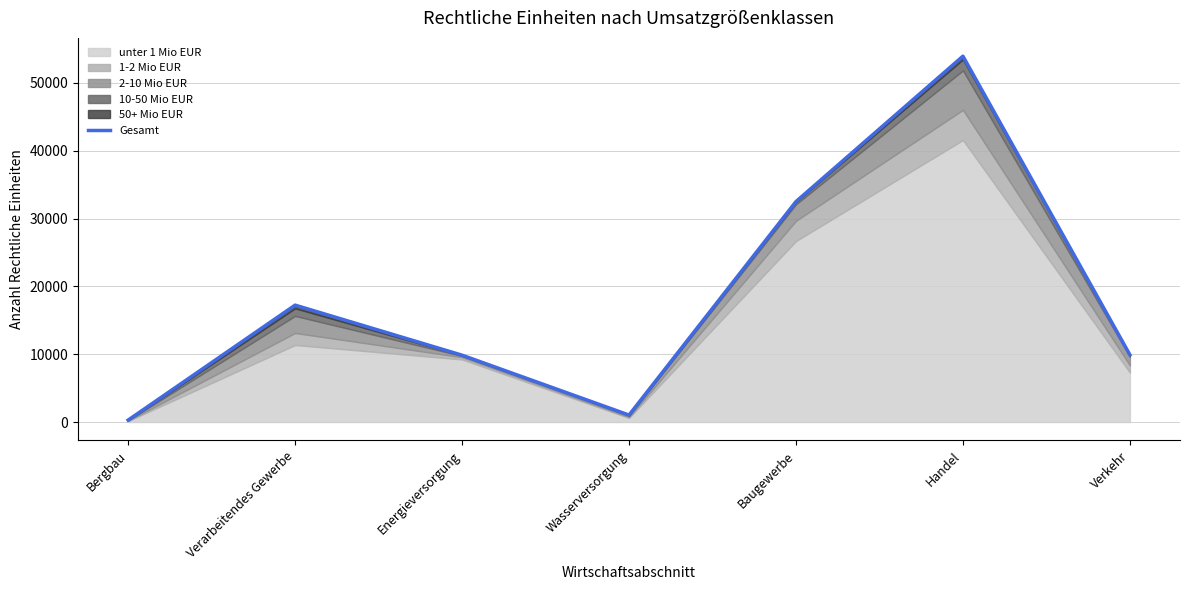

Reading left to right, what are all the values shown in this chart?

285	17240	9860	1029	32514	53953	9911